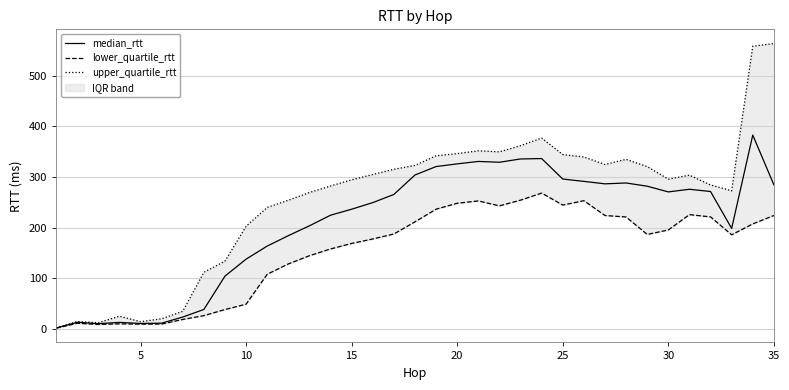

What is the highest value of the median_rtt series?

382.9